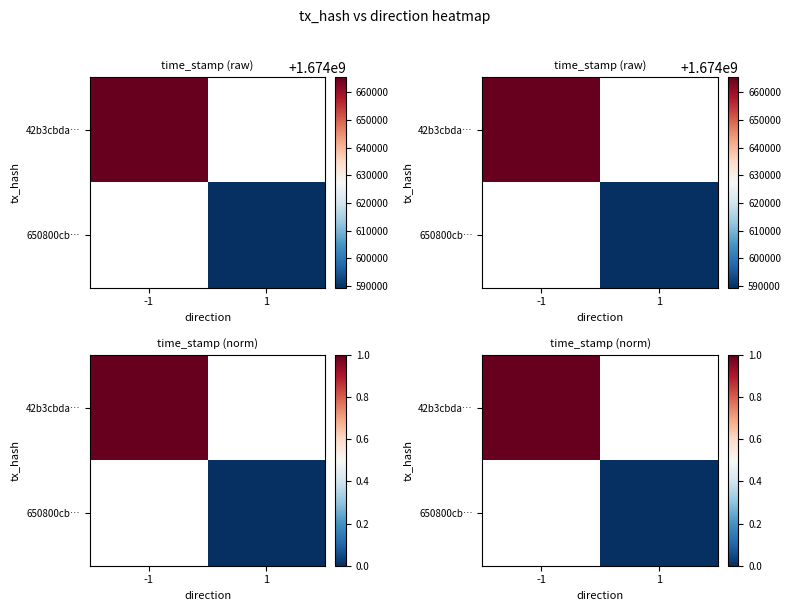

True or false: 650800cb… has a value of 0.0 at 1.

True